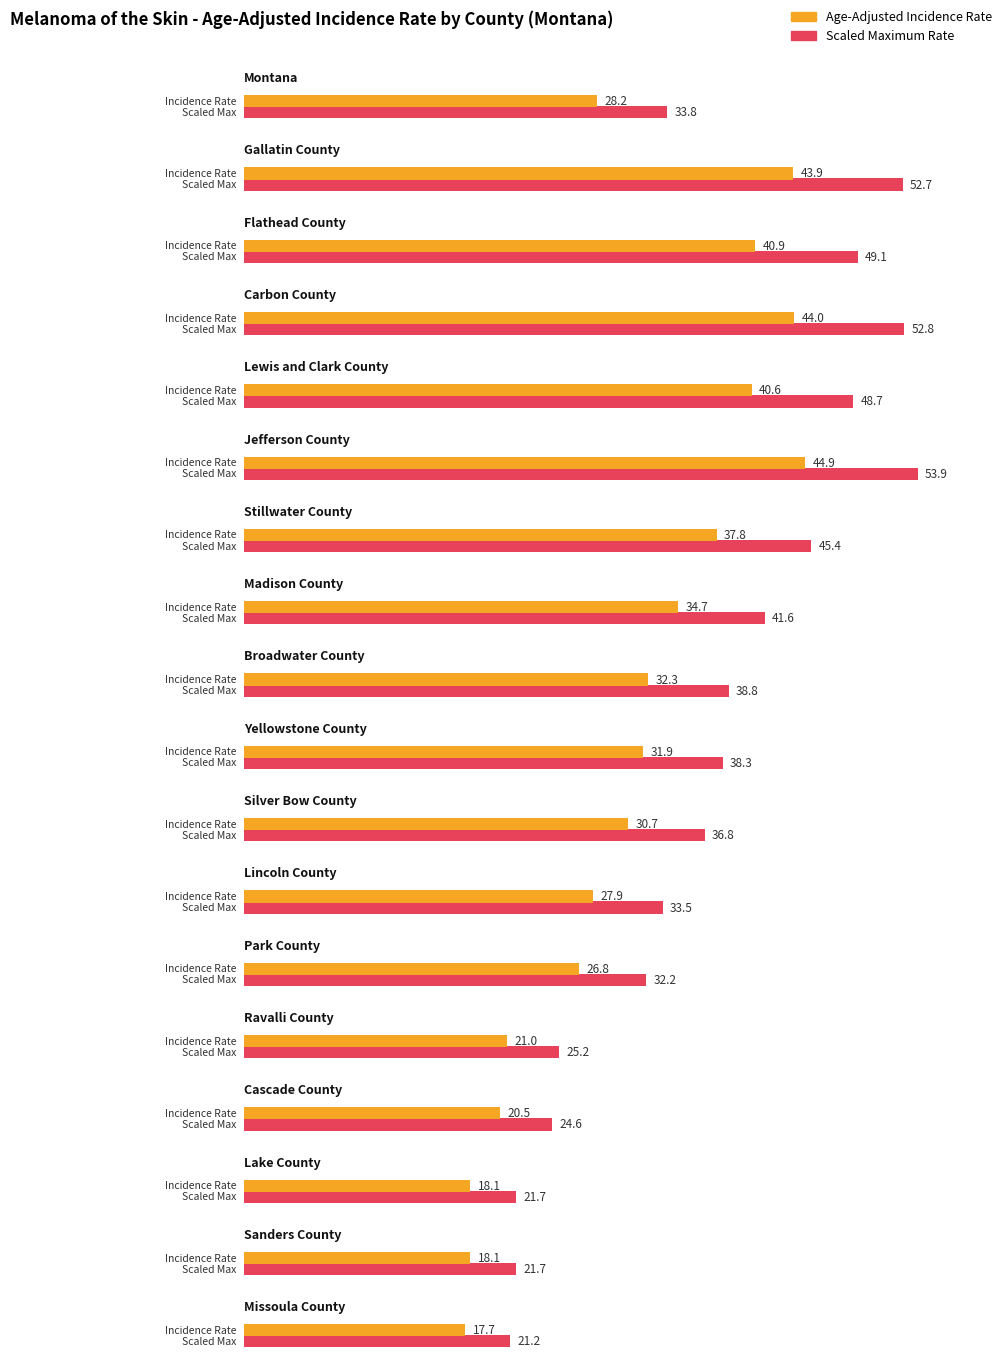

What is the average value?

31.1